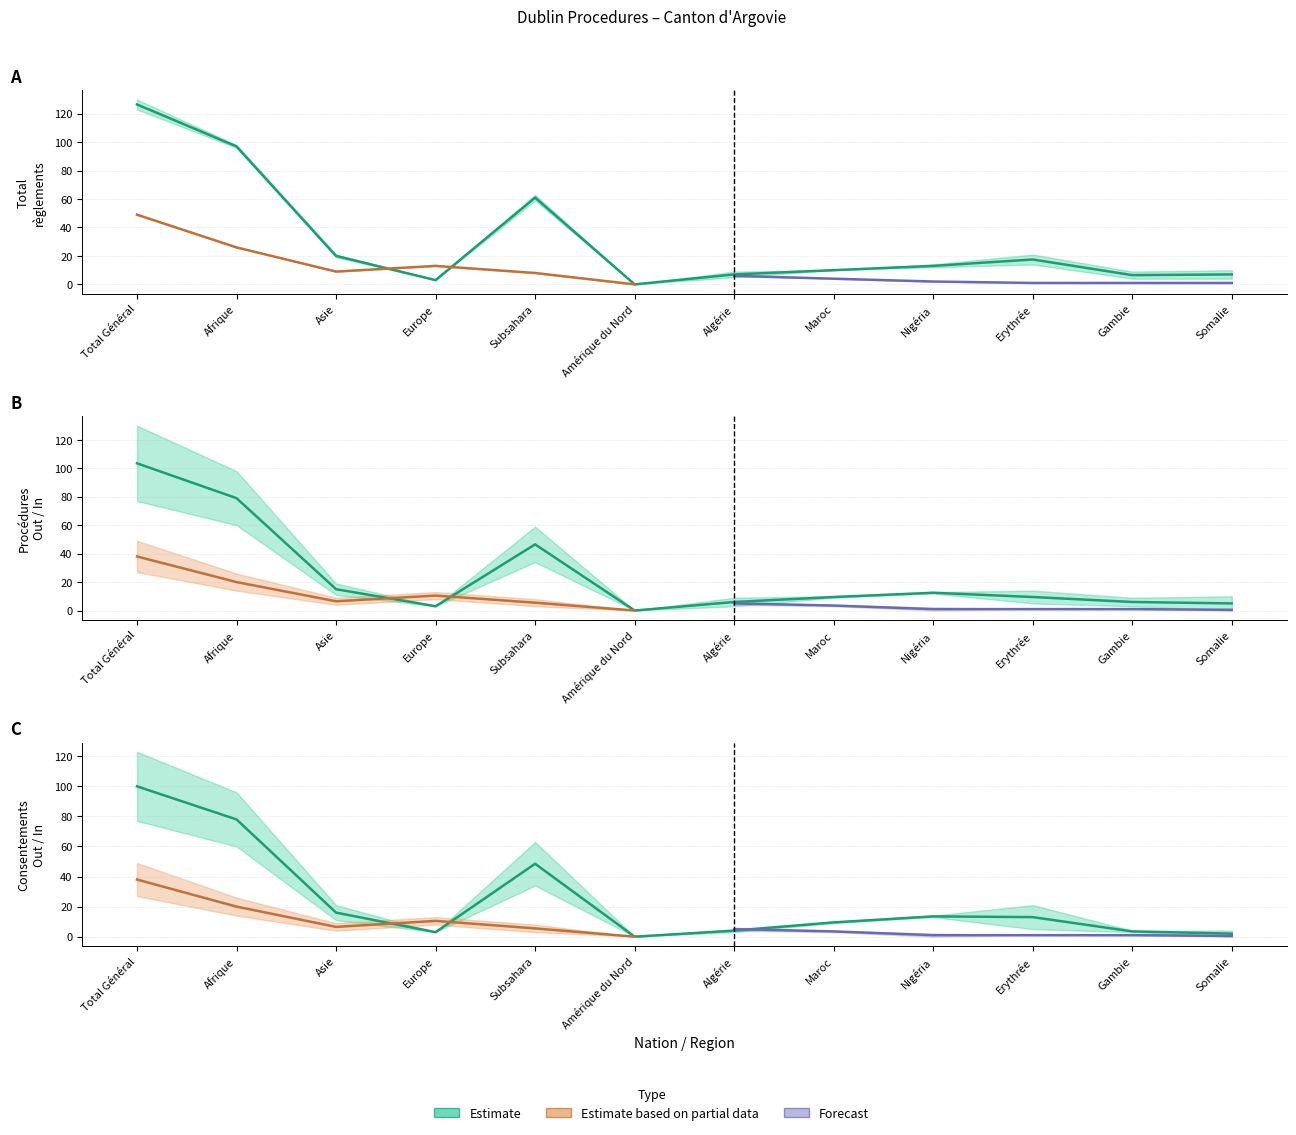

Where does the Procédures Out series first go above 13?

Total Général